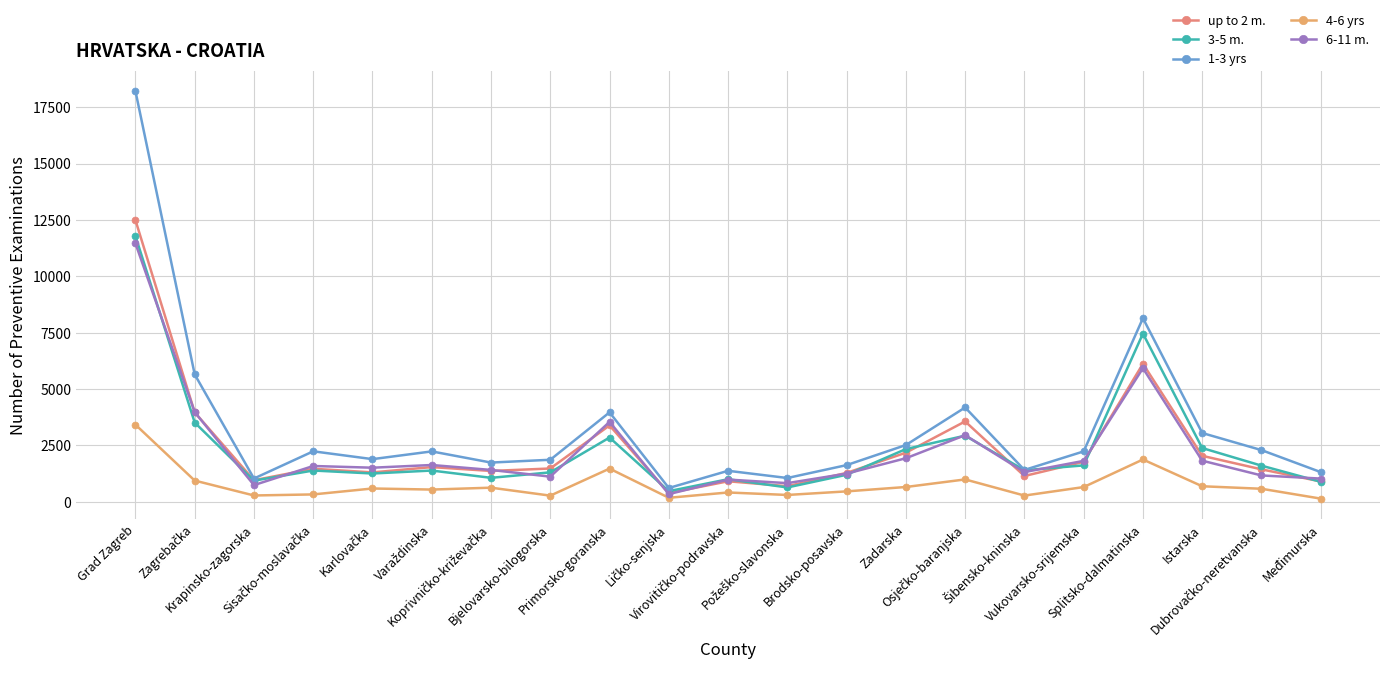

Count the number of data series in this chart.

5